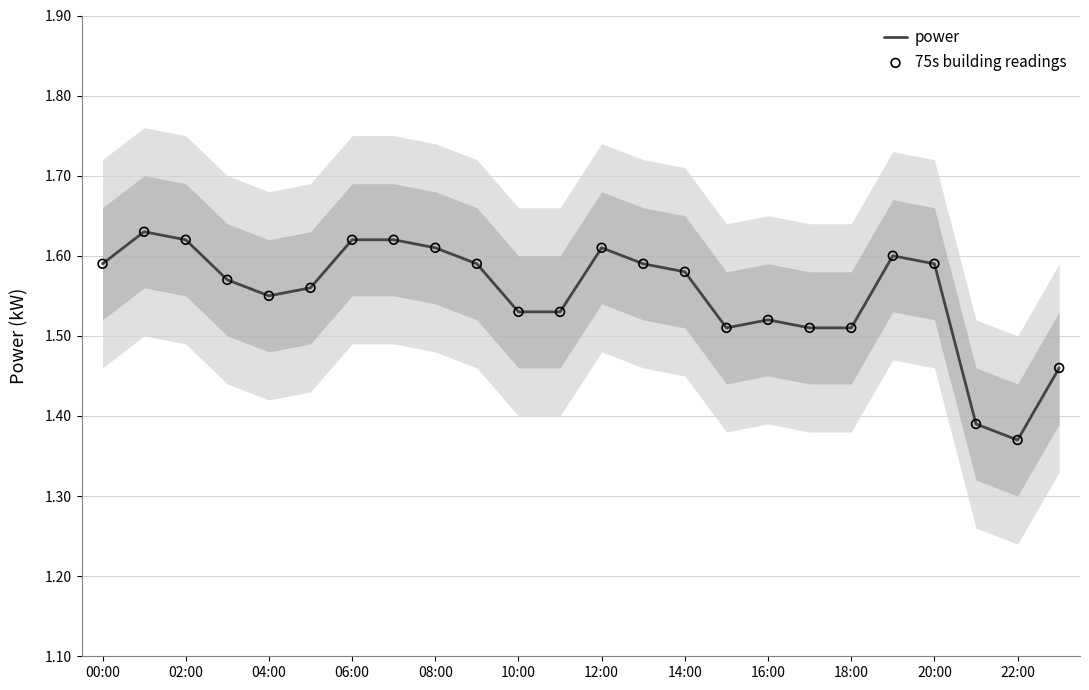

Which series contains the lowest Y value?

power